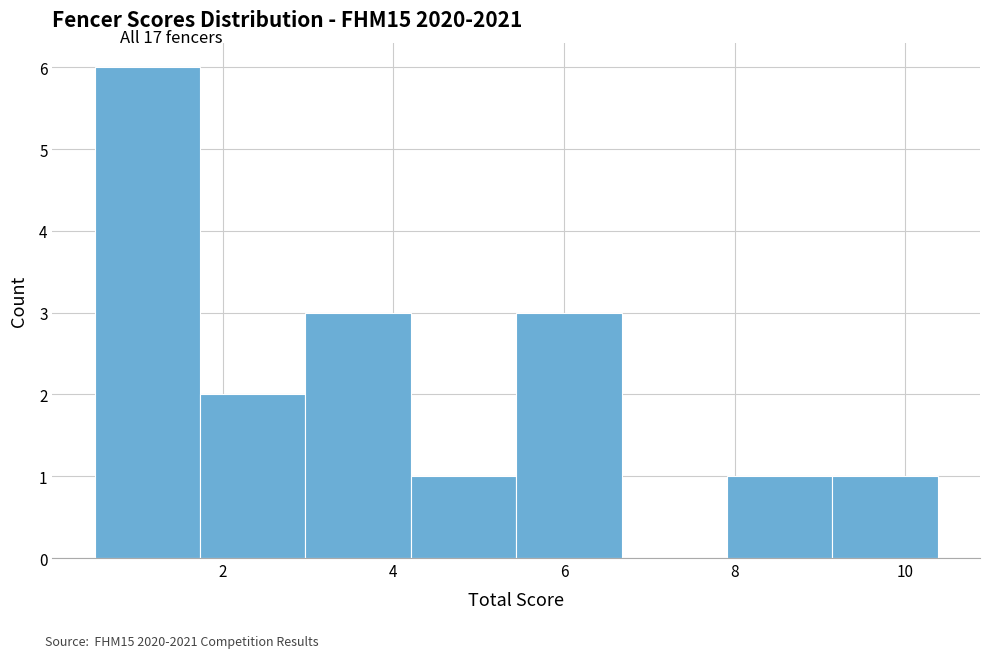

Over which range of the x-axis is the bar tallest?

0.6 to 1.8